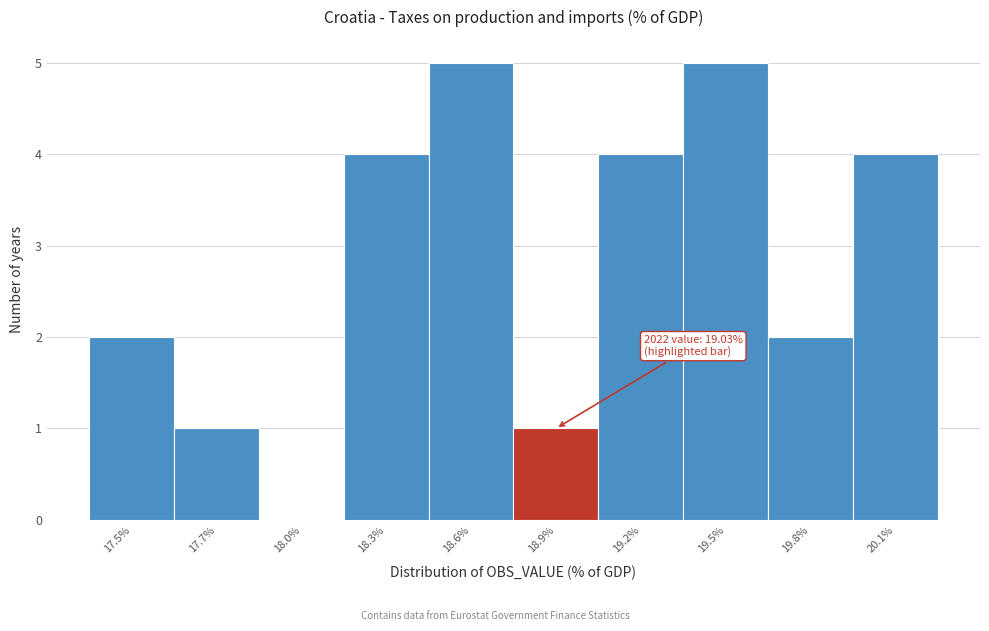

Reading left to right, what are all the values shown in this chart?

17.5%=2	17.7%=1	18.0%=0	18.3%=4	18.6%=5	18.9%=1	19.2%=4	19.5%=5	19.8%=2	20.1%=4